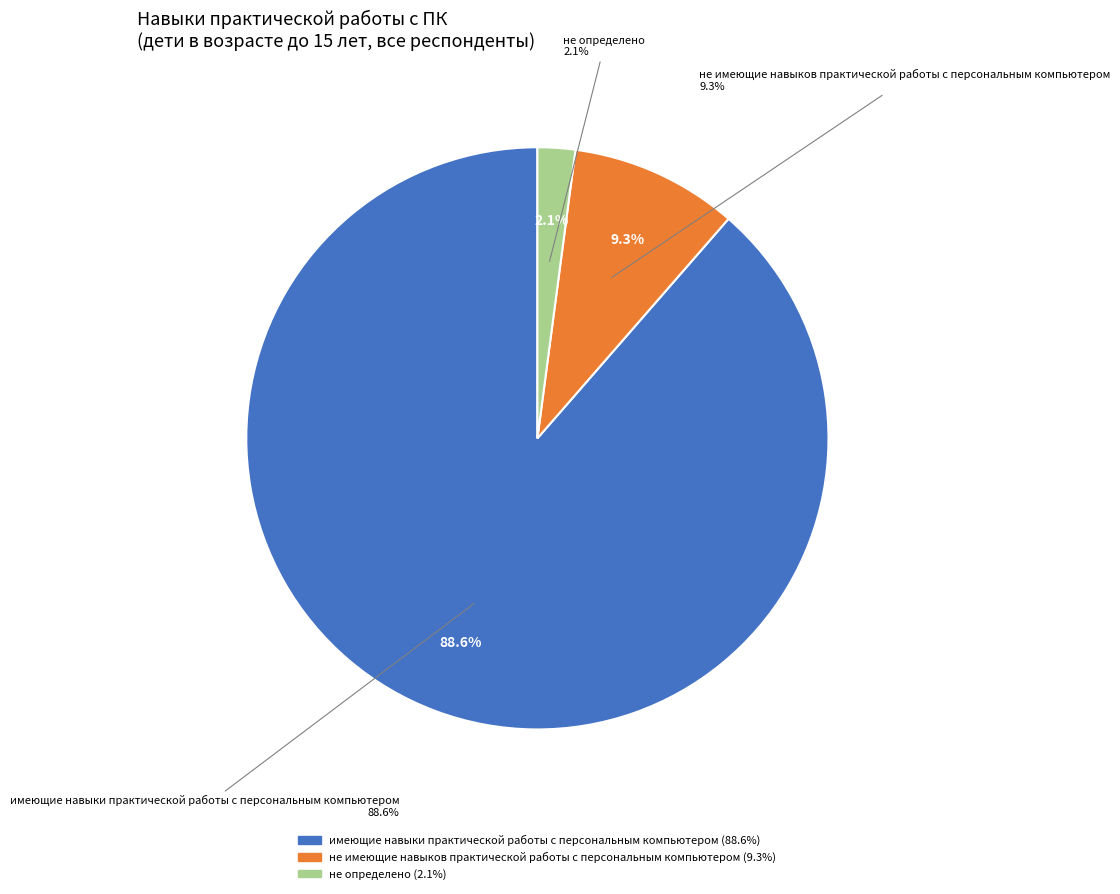

The имеющие навыки практической работы с персональным компьютером slice represents 89% of the pie. True or false?

True